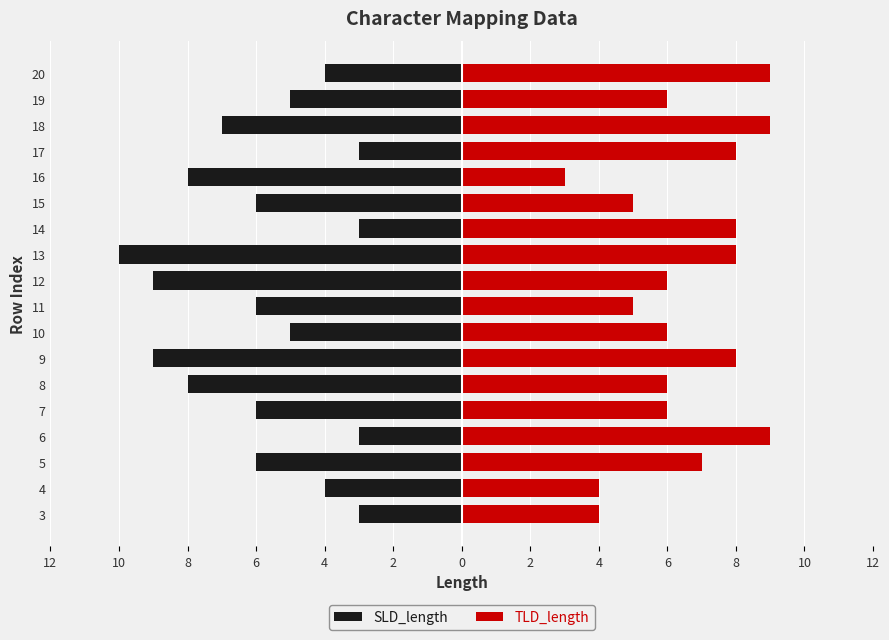

What is the lowest value of the TLD_length series?

3